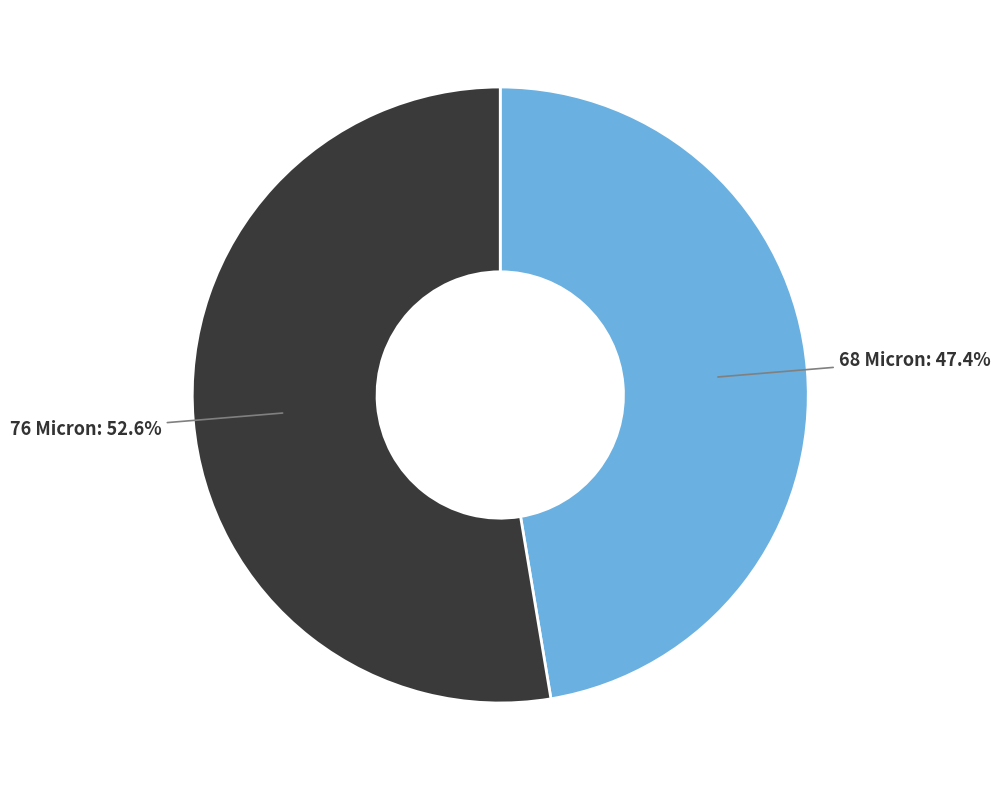

Is it true that 68 Micron is 47% of the pie?

True